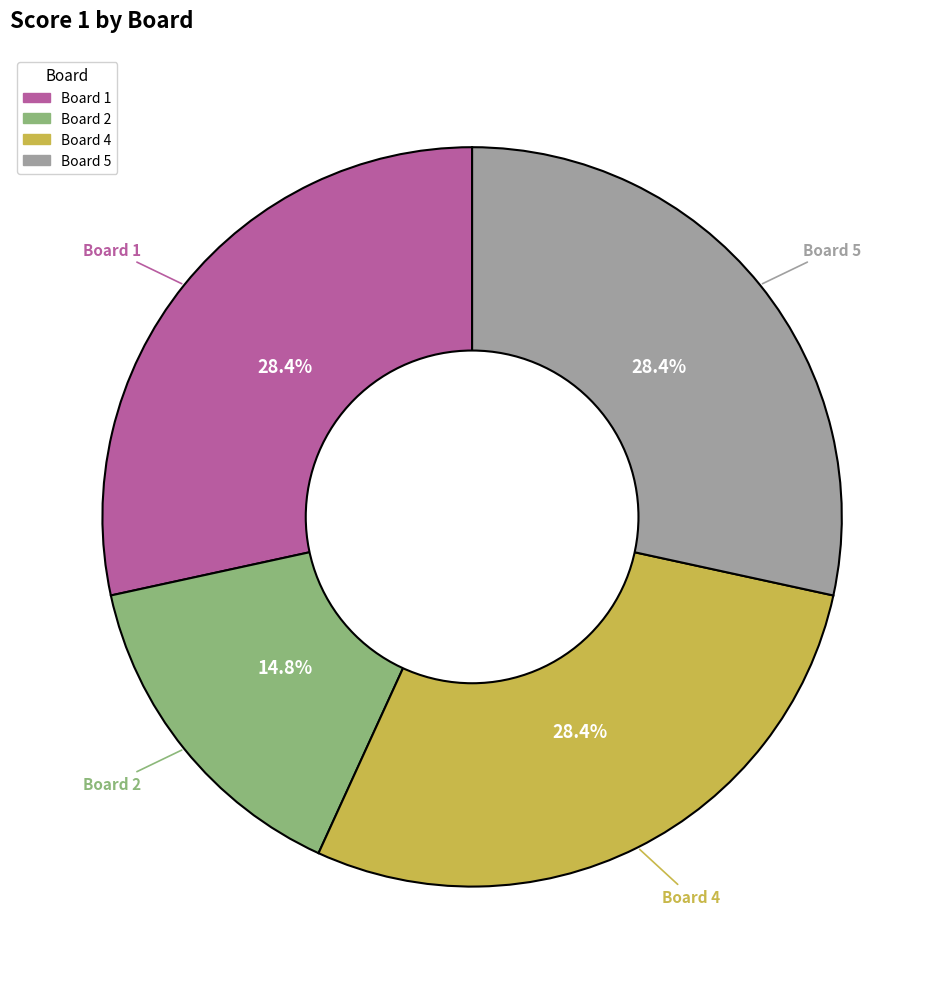

Is there a majority slice in this chart?

No